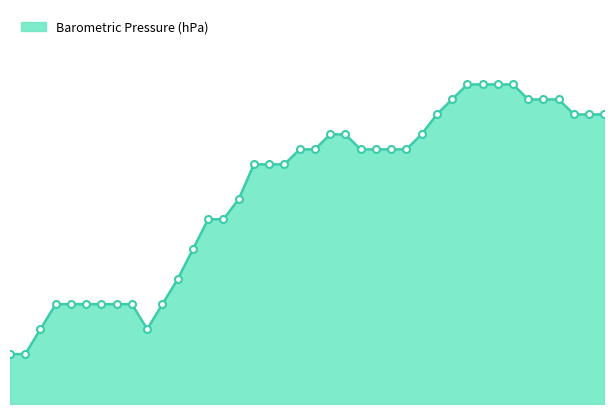

What is the value of the 23rd point from the left?

1030.8